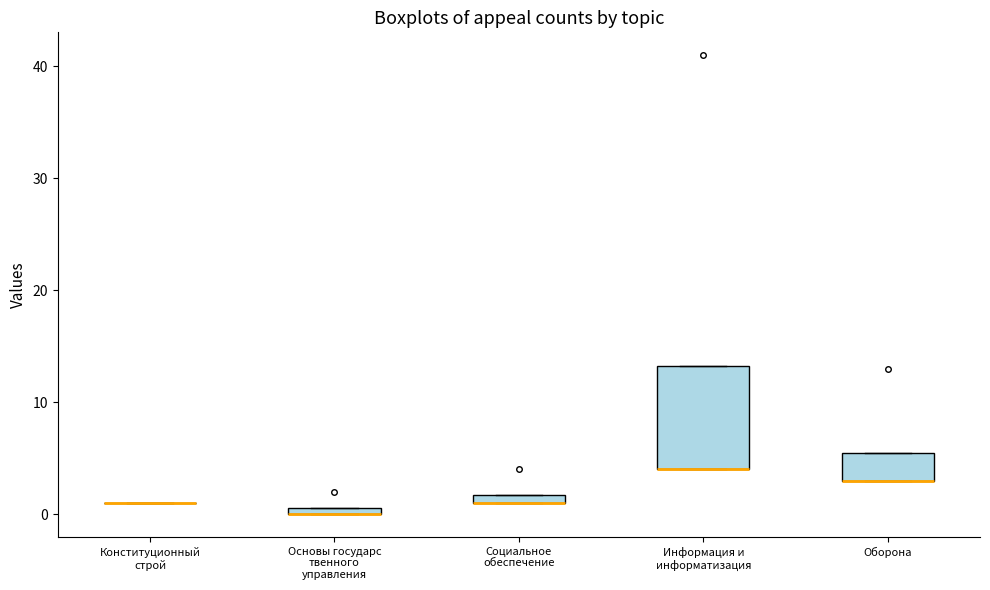

Where is the lower edge of the box for Социальное обеспечение on the y-axis? The values are not printed on the chart, so give them approximately, as read against the axis.

1